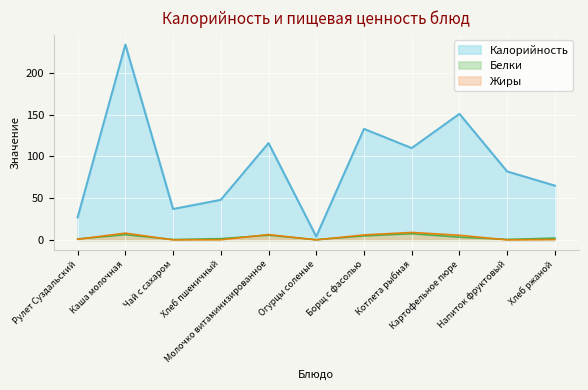

Does the chart display data point markers on the line(s)?

No